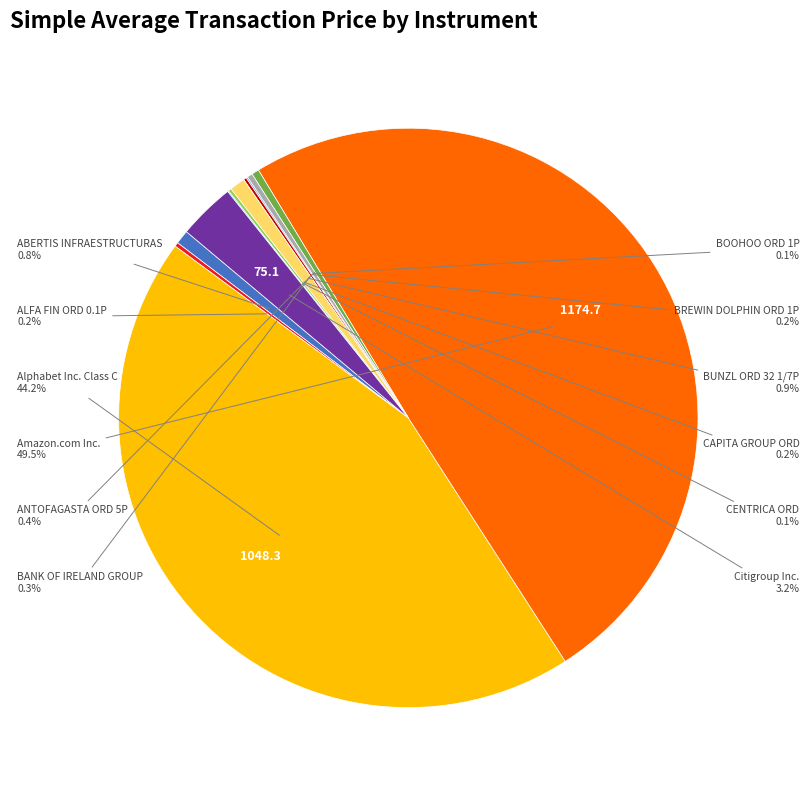

What is the largest slice in the pie chart?

Amazon.com Inc.